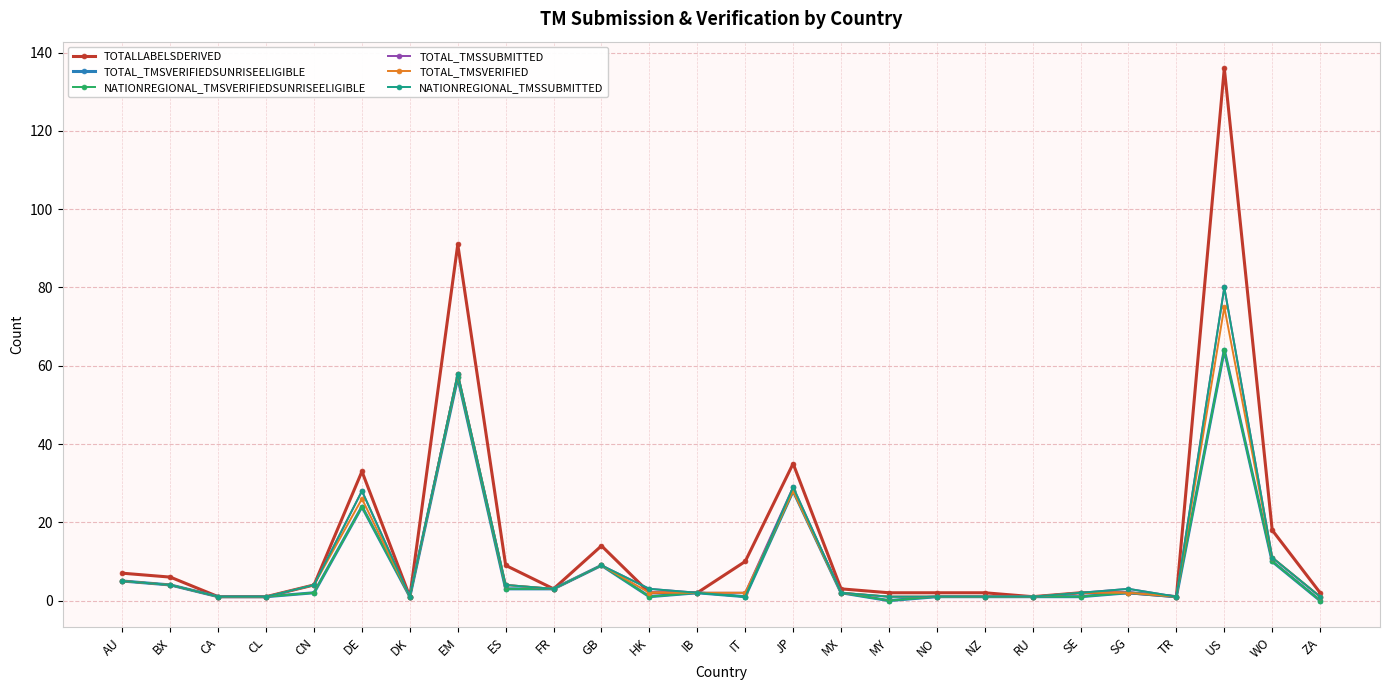

What is the spread (max minus min) of values at EM?

34